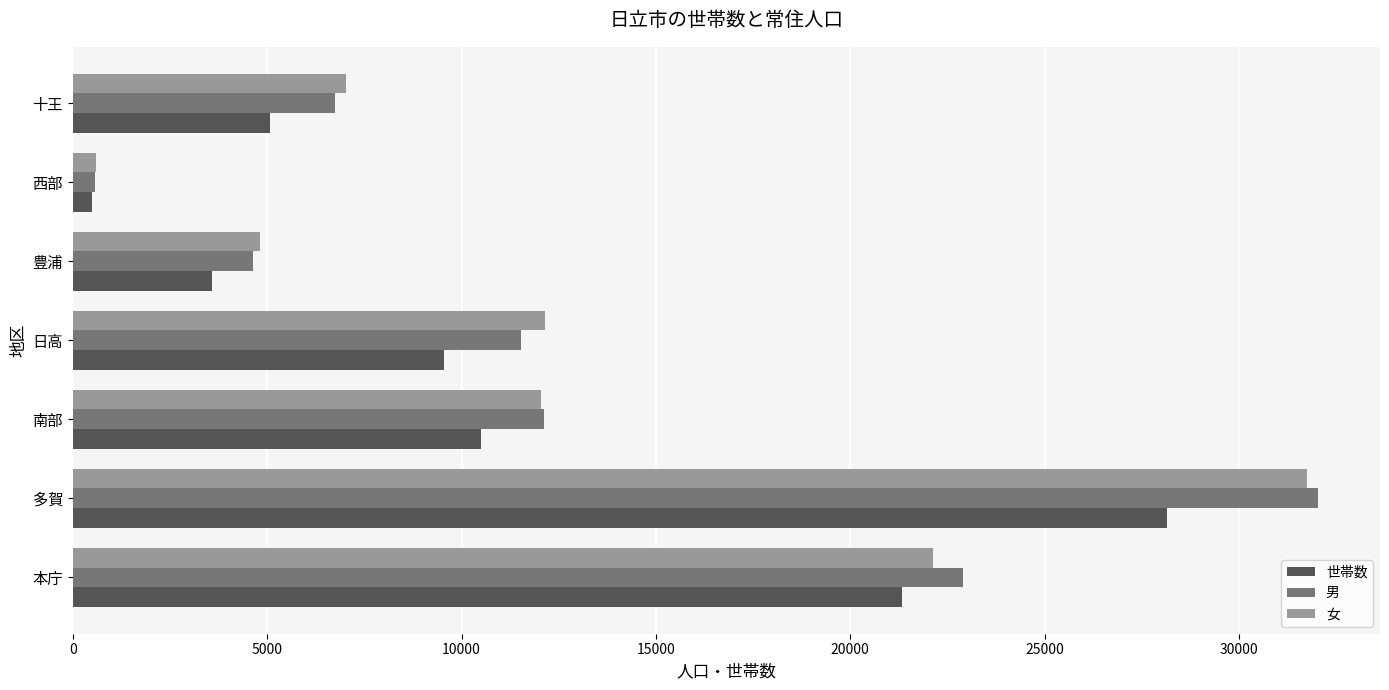

Rank the categories by 世帯数 value from highest to lowest.

多賀, 本庁, 南部, 日高, 十王, 豊浦, 西部